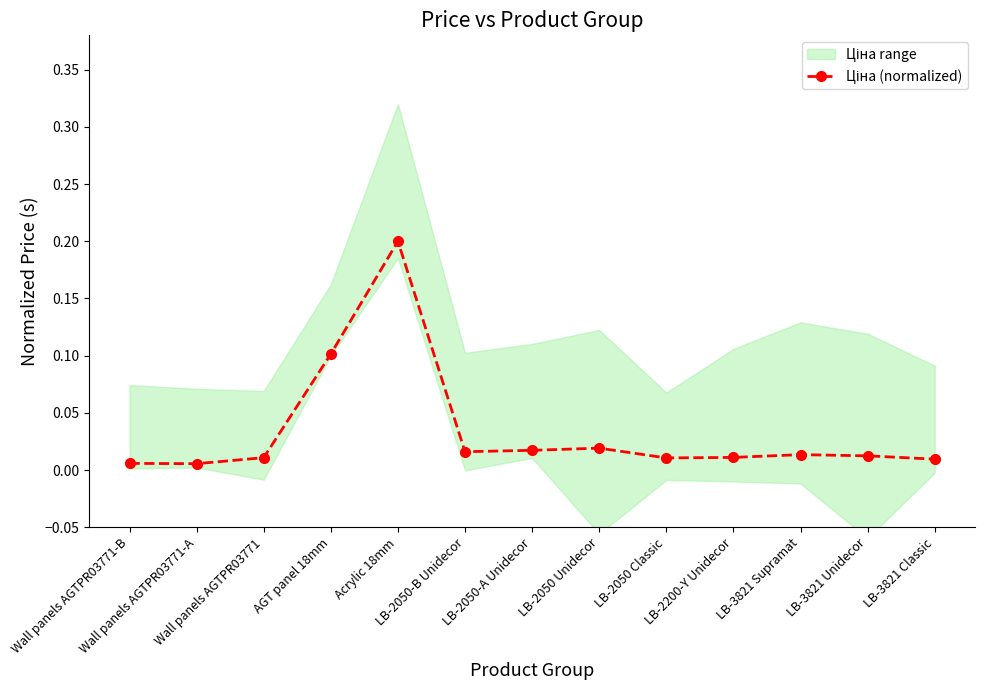

True or false: the data has more than 2 interior local peaks.

True